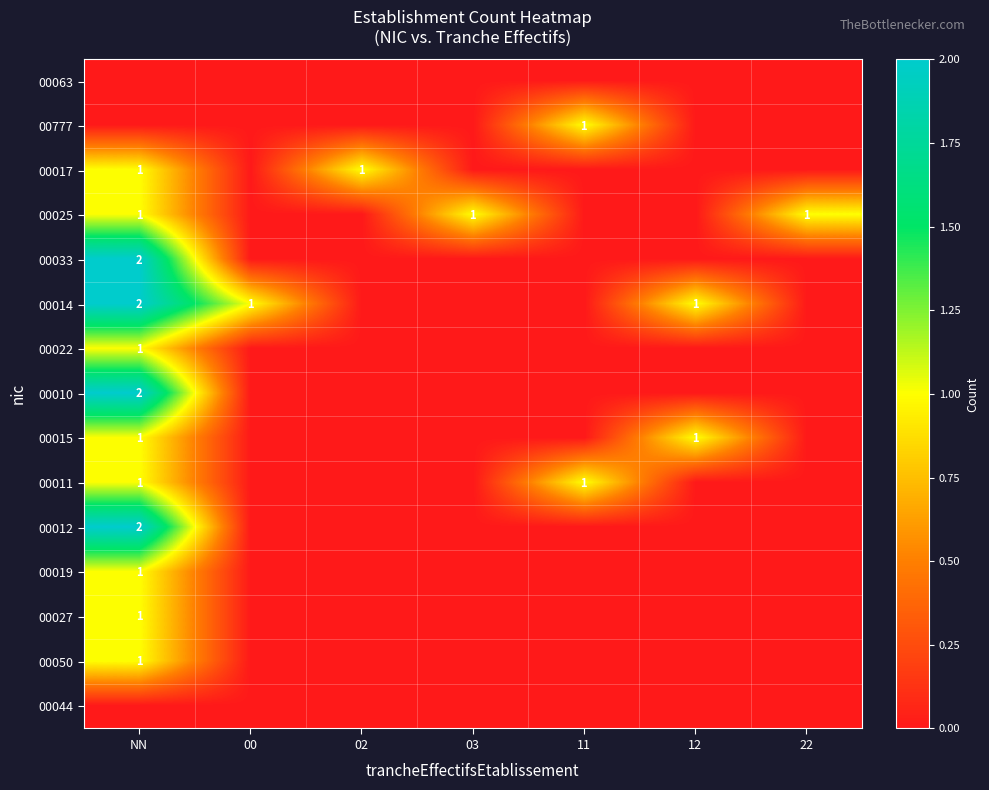

Count the number of categories in the chart.

7